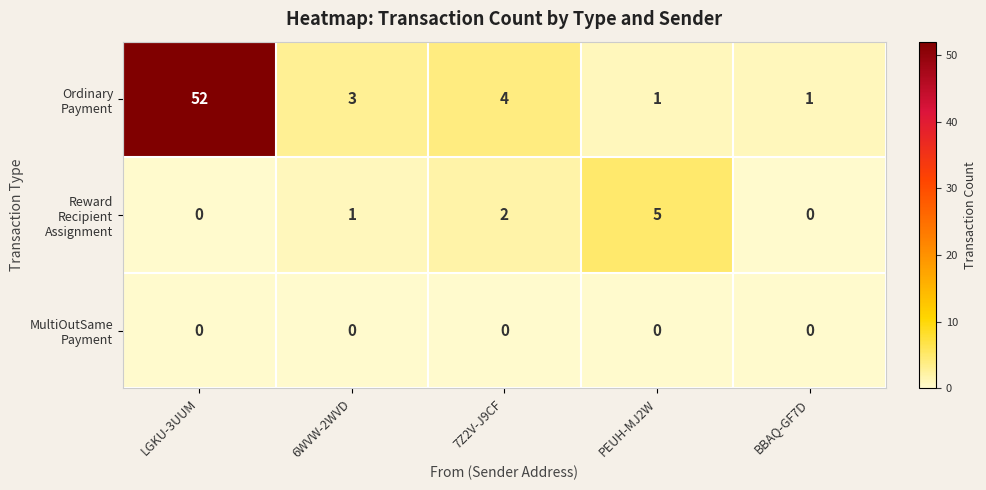

What is the spread (max minus min) of values at 6WVW-2WVD?

3